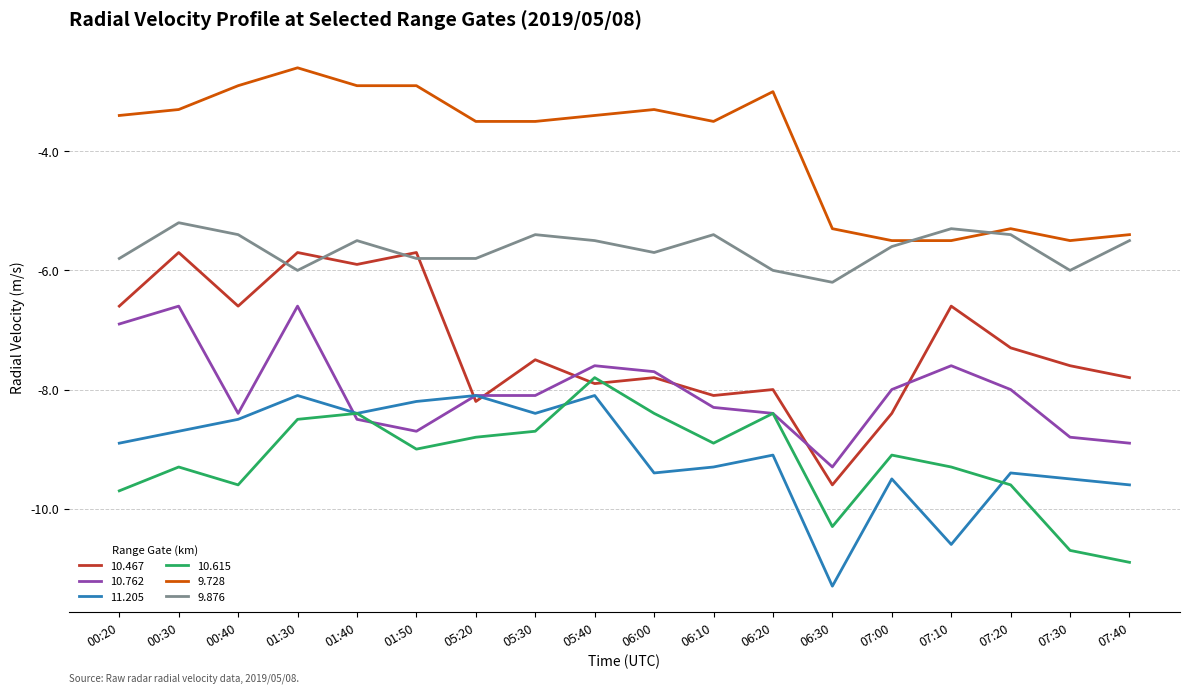

What is the spread (max minus min) of values at 06:20?

6.1